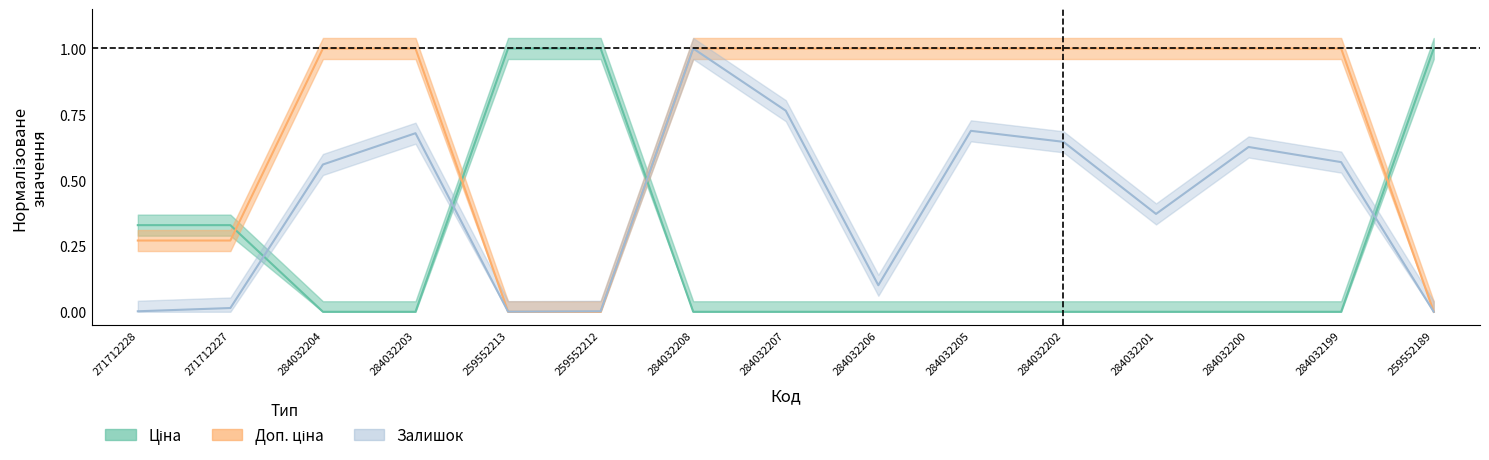

Does the chart have visible grid lines?

No